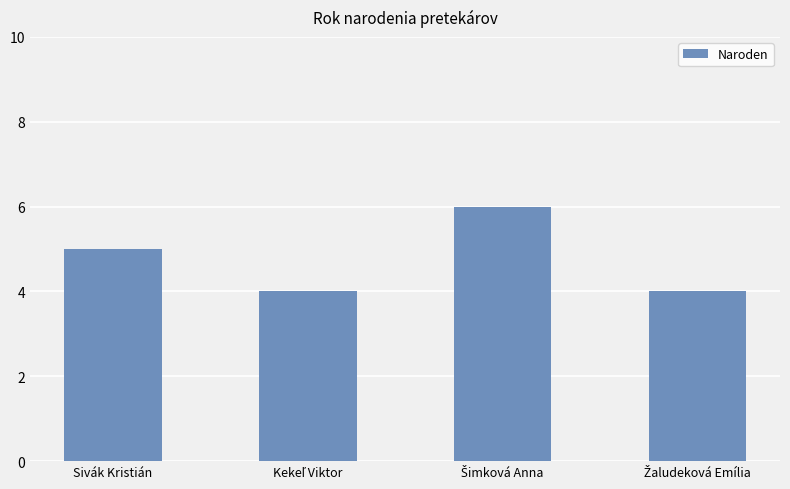

What is the maximum value shown in the chart?

6